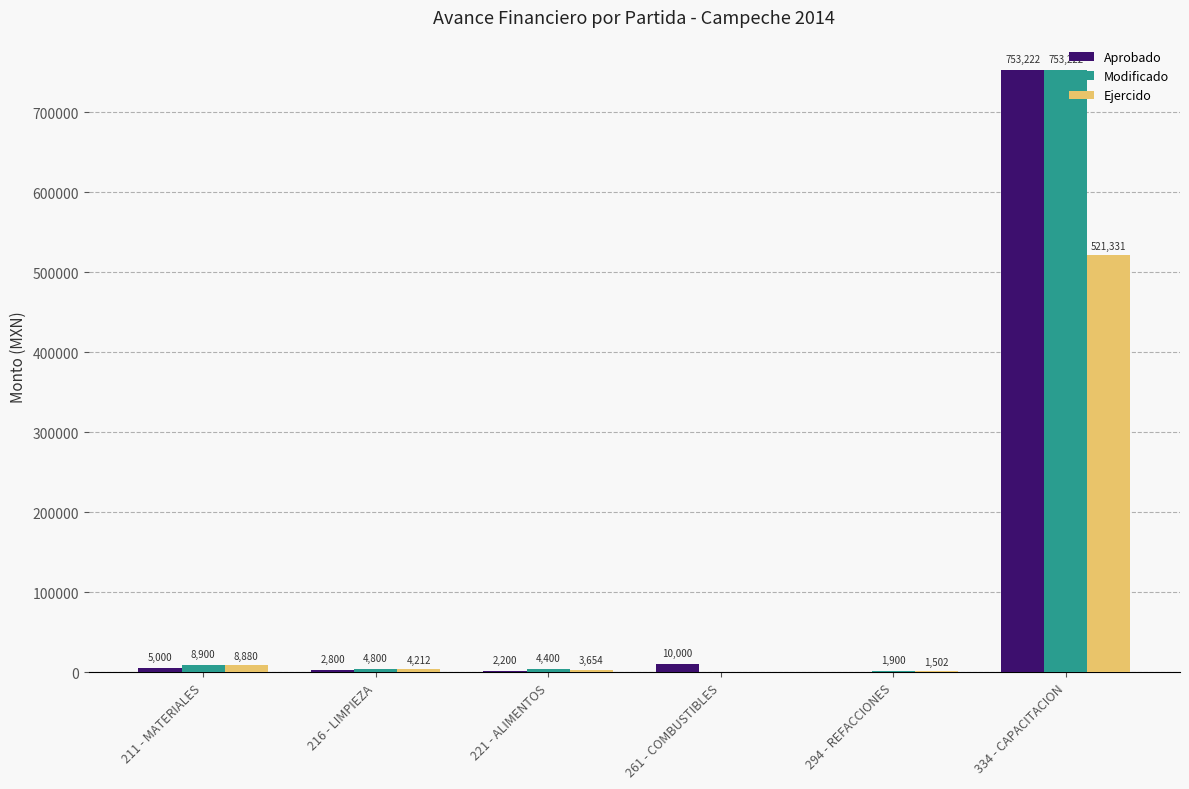

What is the sum of all Aprobado values?

773222